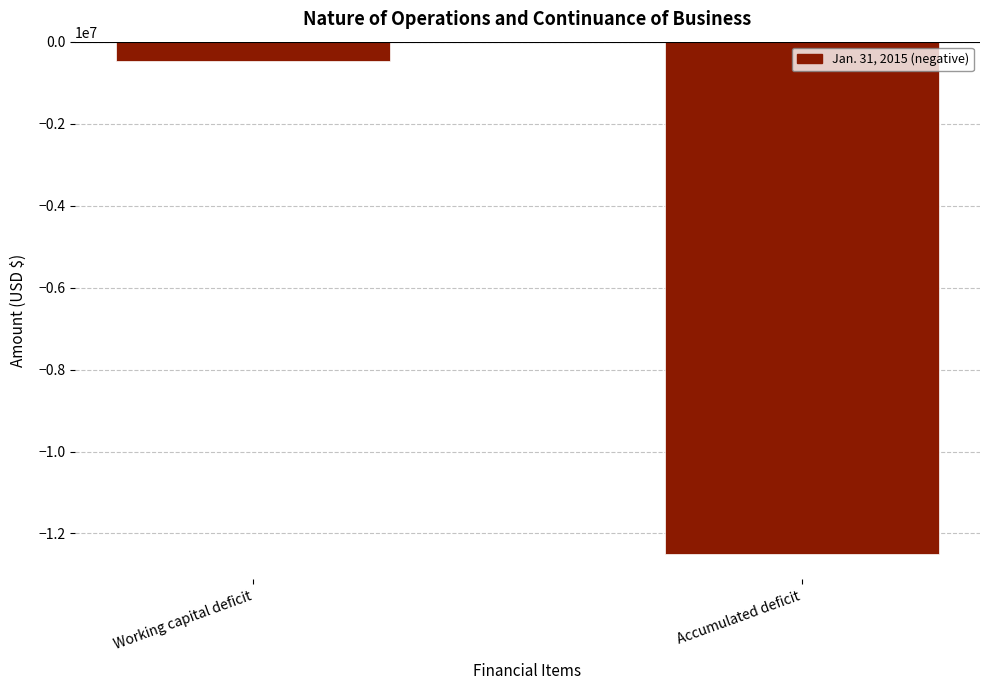

How many bars are there in total?

2